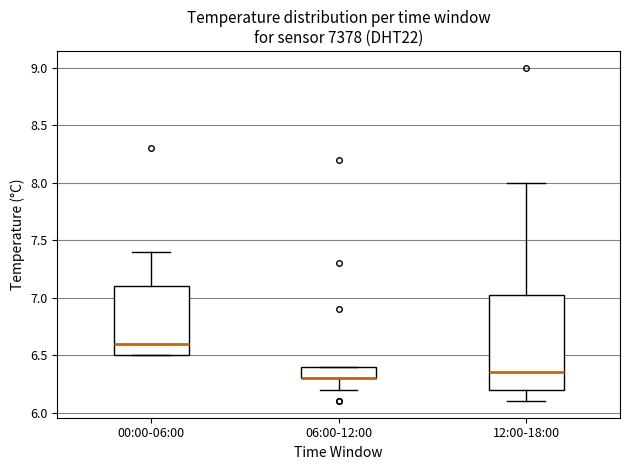

Reading left to right, transcribe this box plot: for each box, give where its median line is, the range the box spans, and where its two whiskers end, as read against the y-axis. The values are not printed on the chart, so give them approximately, as read against the axis.

00:00-06:00: median 6.60, box 6.50 to 7.10, whiskers 6.50 to 7.40
06:00-12:00: median 6.30 (drawn on the box's lower edge), box 6.30 to 6.40, whiskers 6.20 to 6.40
12:00-18:00: median 6.35, box 6.20 to 7.05, whiskers 6.10 to 8.00